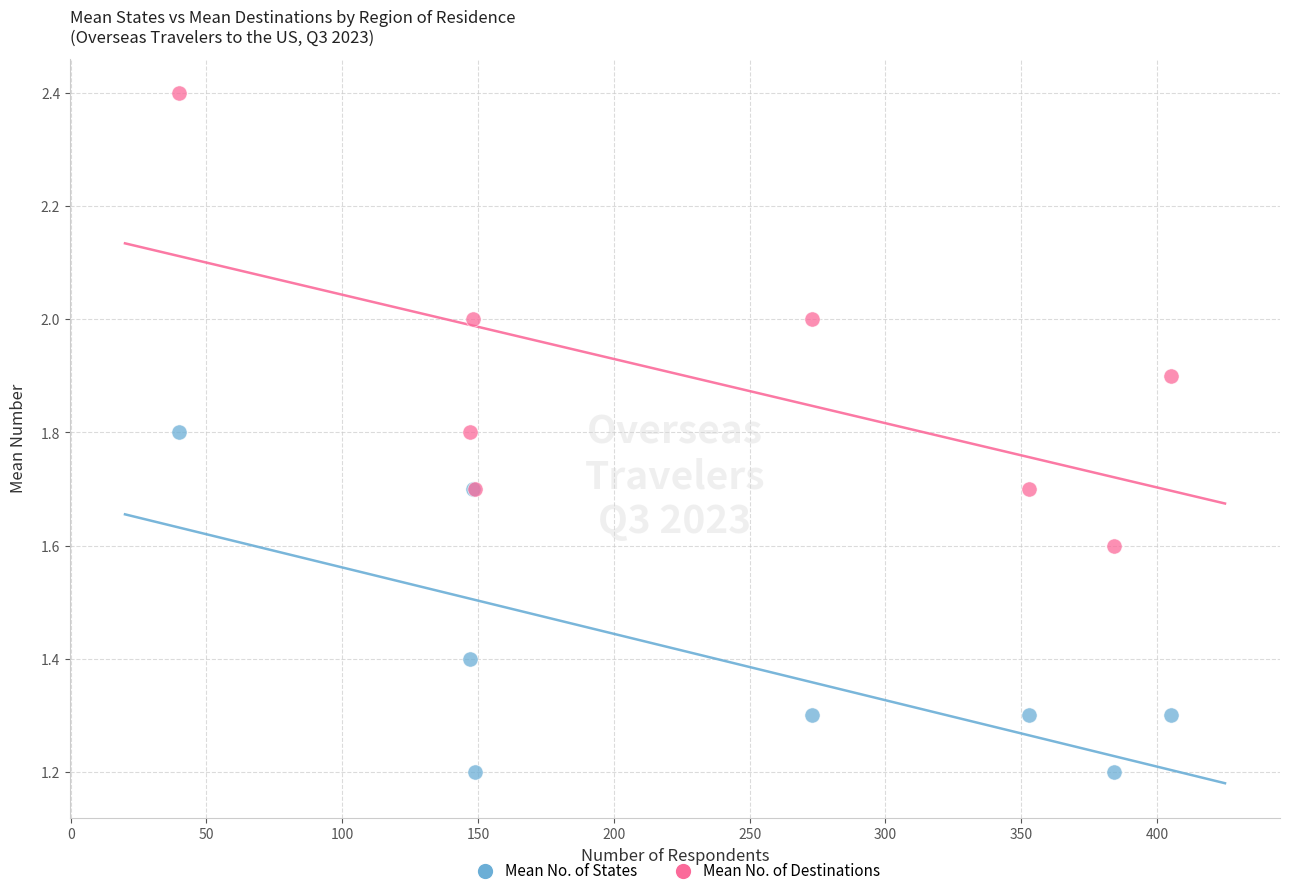

What is the X range (max minus min) for the scatter plot?

365.0